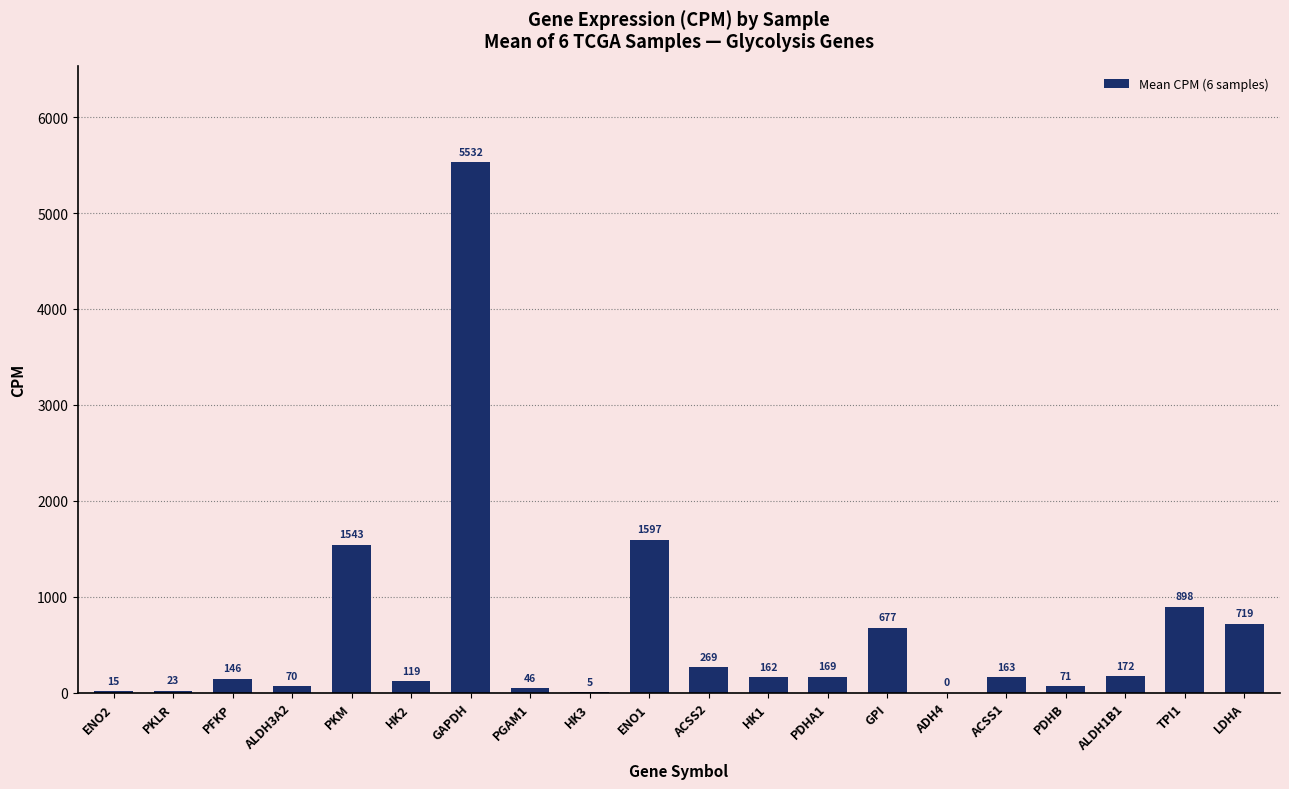

What is the ratio of the value at GAPDH to the value at HK3?

1203.0